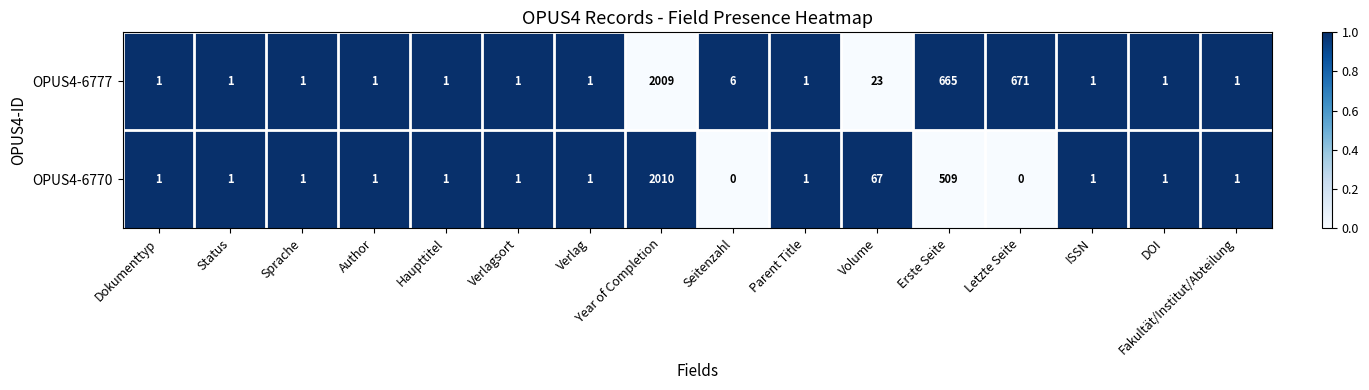

The OPUS4-6777 series shows 6 at Seitenzahl. True or false?

True